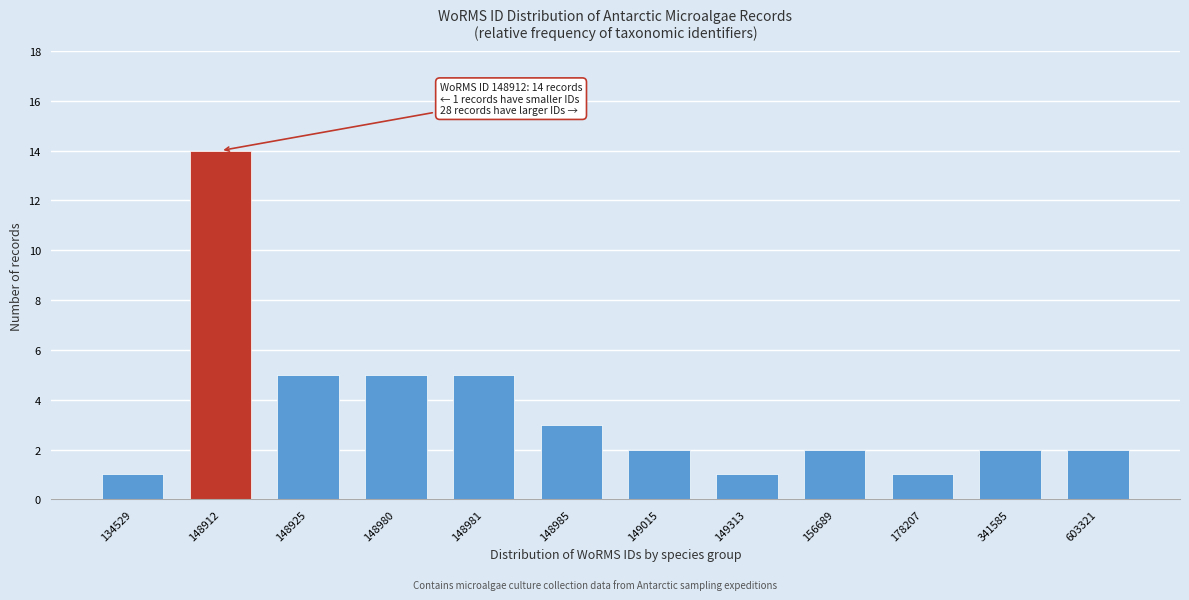

Reading left to right, transcribe all the data shown in this chart.

134529=1	148912=14	148925=5	148980=5	148981=5	148985=3	149015=2	149313=1	156689=2	178207=1	341585=2	603321=2